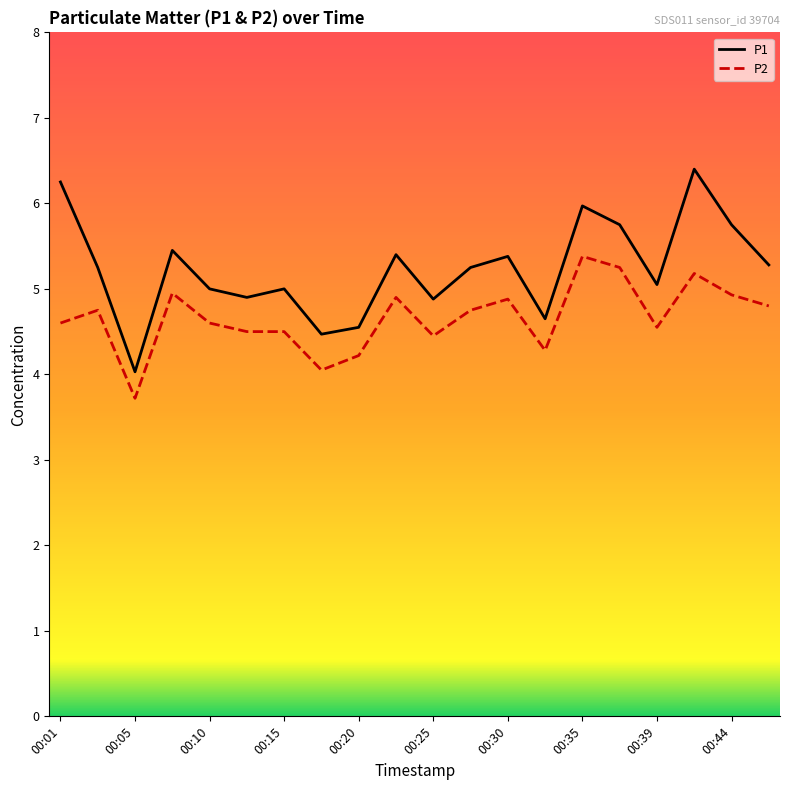

What is the sum of all P1 values?

104.7